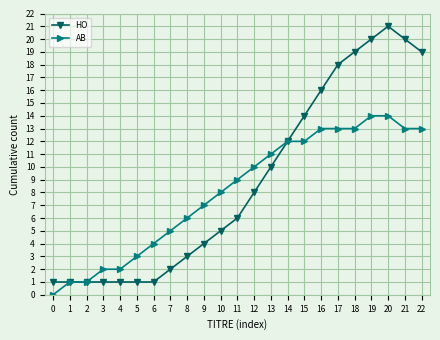

Between 6 and 15, which series saw the biggest shift?

HO